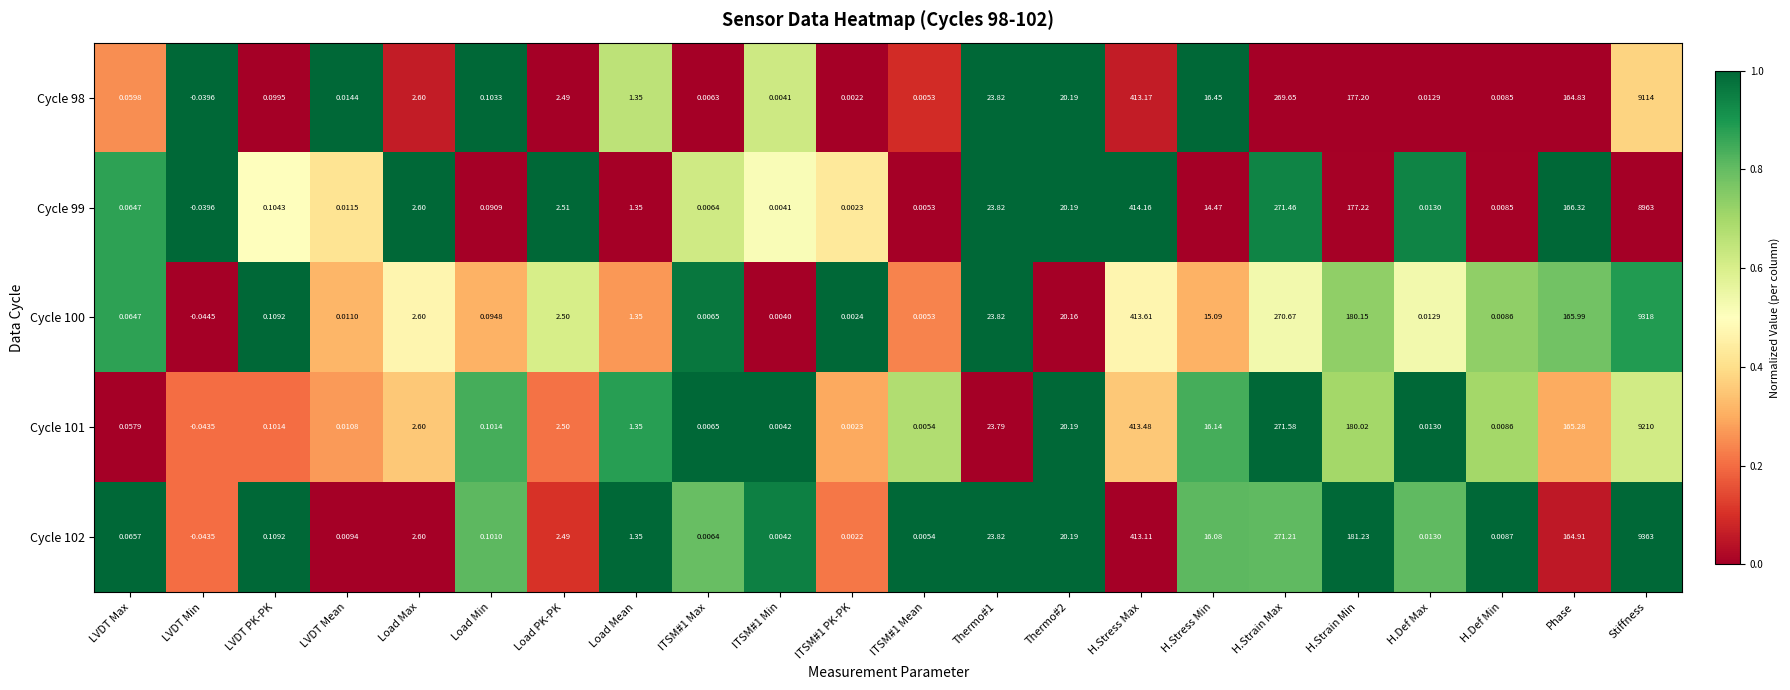

How many data points does each series have?

22